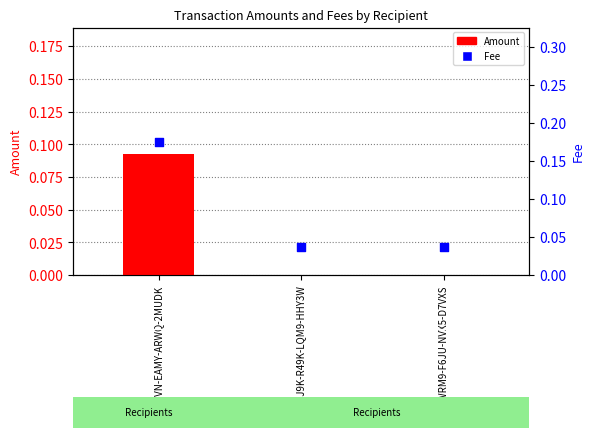

Is the value of Amount at S-WRM9-F6JU-NVX5-D7VXS greater than the value of Fee at S-WRM9-F6JU-NVX5-D7VXS?

No